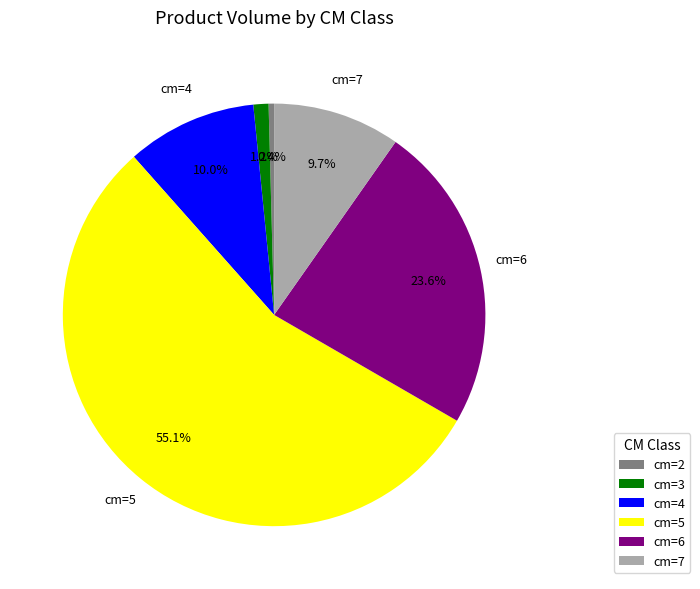

How many segments does this pie chart have?

6